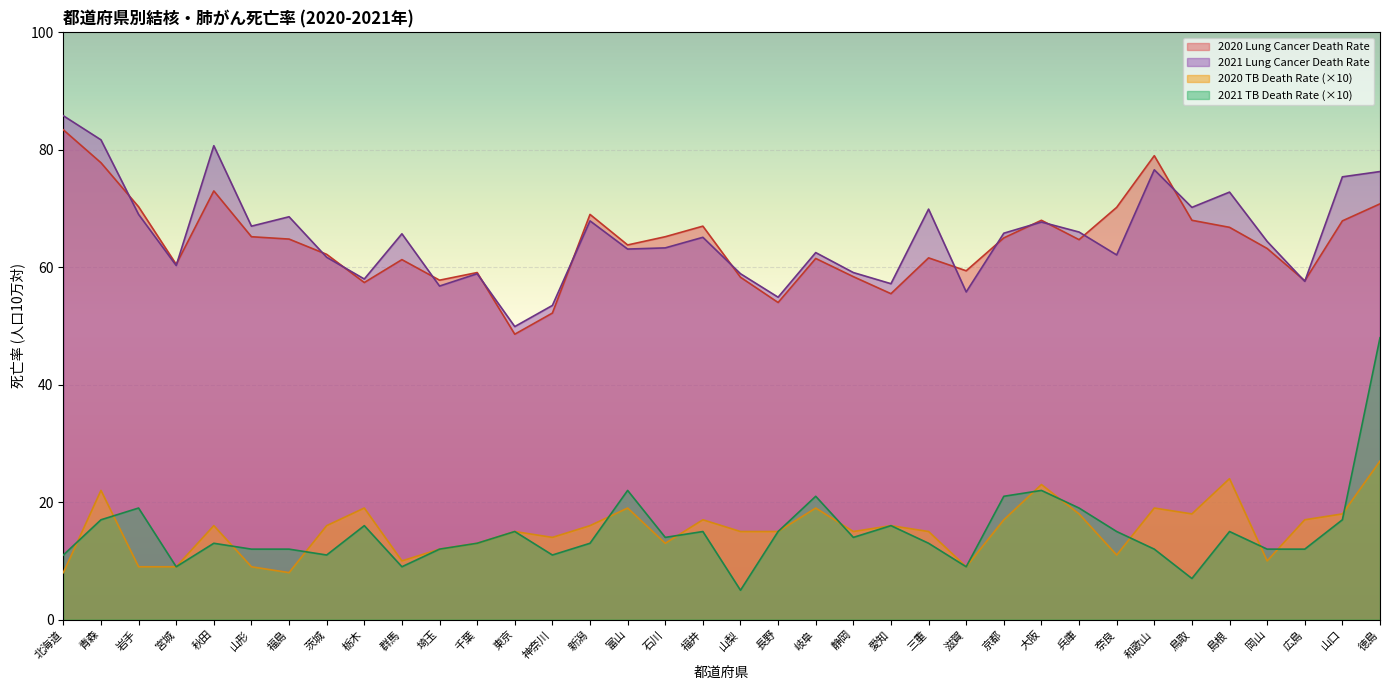

Between 北海道 and 千葉, which series saw the biggest shift?

2021 Lung Cancer Death Rate